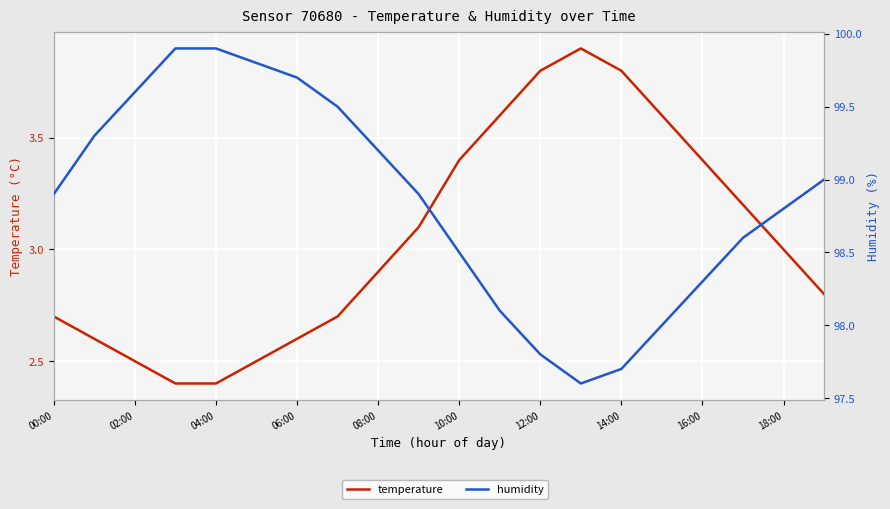

In humidity, how many points are lower than both neighbors (excluding endpoints)?

1